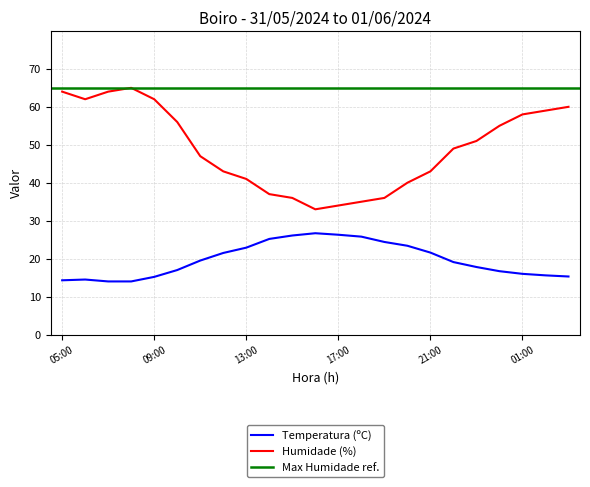

Is the value of Humidade (%) at 03:00 greater than the value of Temperatura (ºC) at 15:00?

Yes